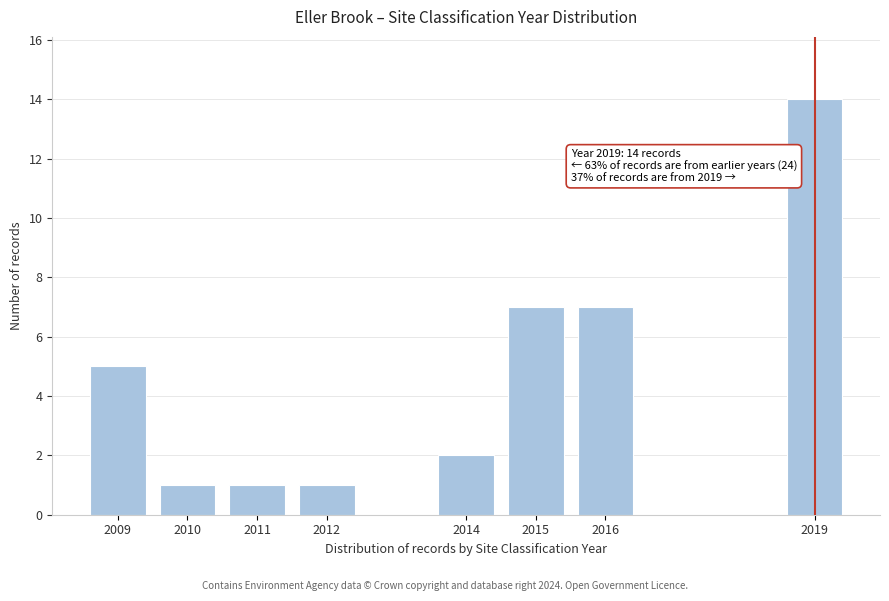

Reading left to right, extract all data points from this chart.

2009=5	2010=1	2011=1	2012=1	2014=2	2015=7	2016=7	2019=14